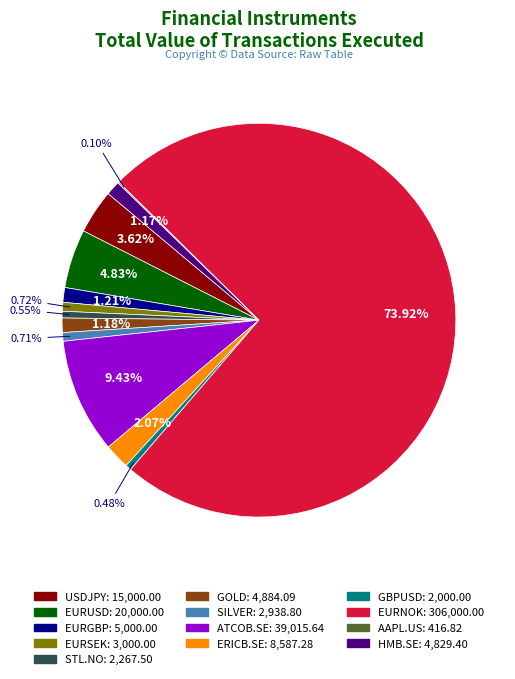

What is the ratio of the value at USDJPY to the value at EURSEK?

5.0